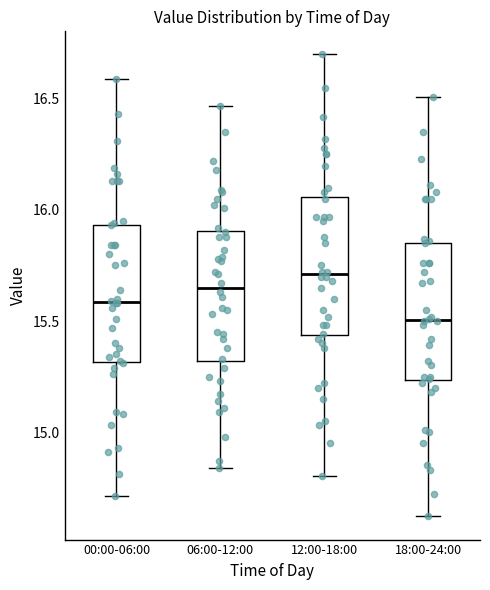

Where is the upper edge of the box for 06:00-12:00 on the y-axis? The values are not printed on the chart, so give them approximately, as read against the axis.

15.90